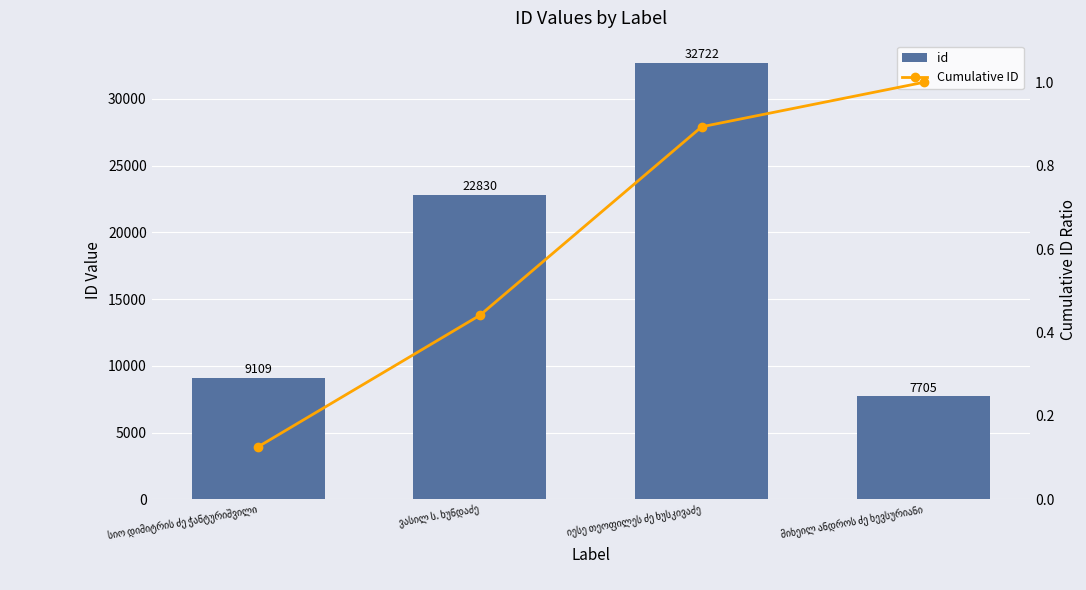

What is the label of the 2nd bar from the right?

იესე თეოფილეს ძე ხუსკივაძე